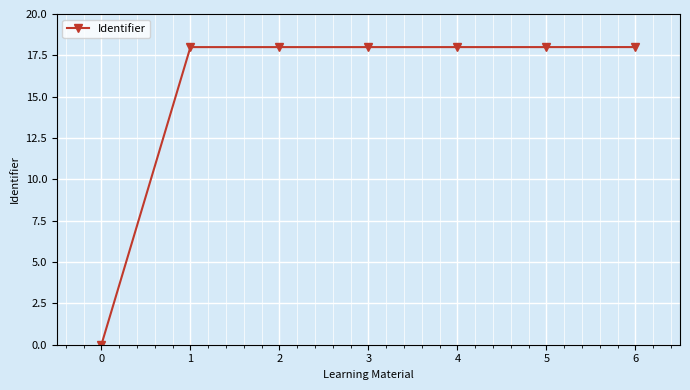

How many values are above zero?

6